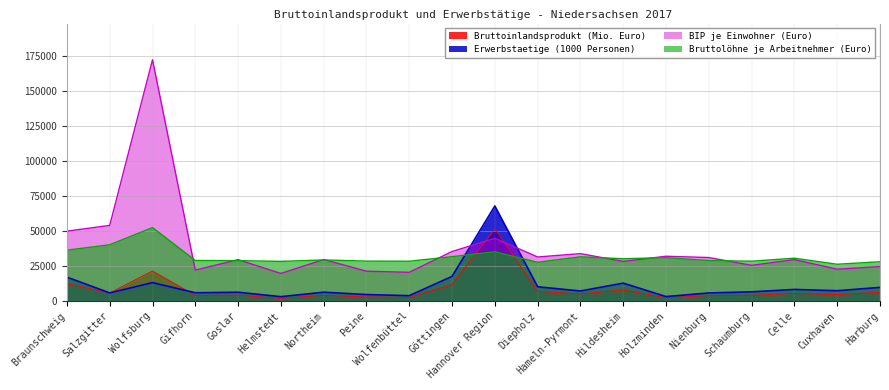

How many lines are shown in the chart?

4